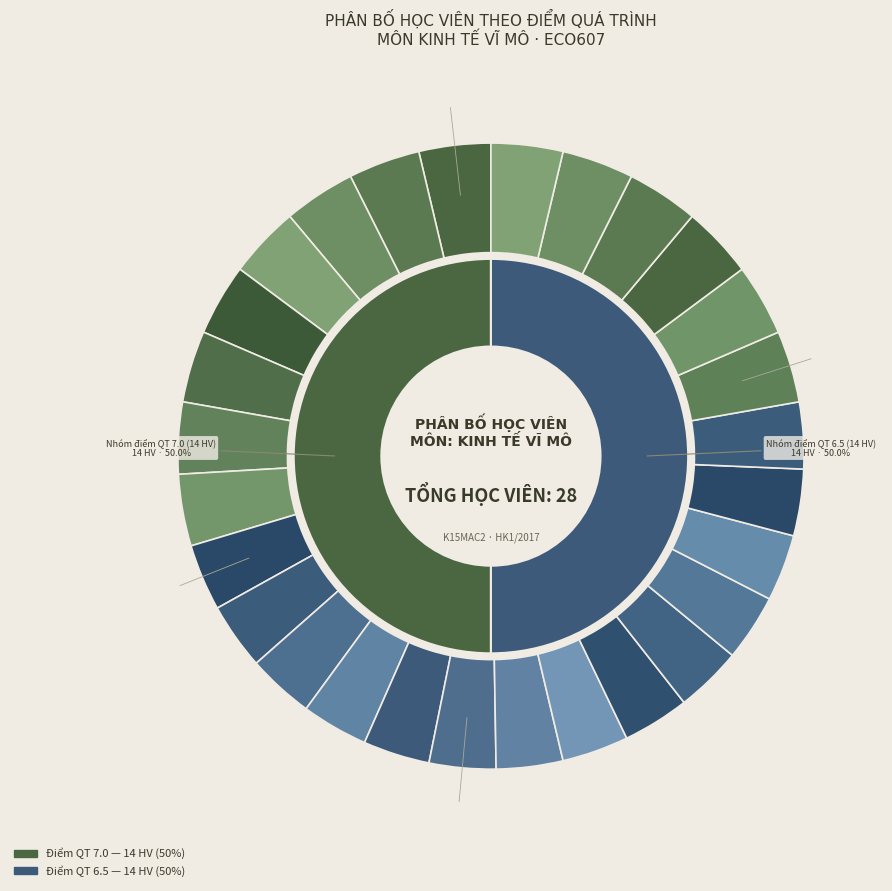

To the nearest percent, what portion does Nguyễn Văn Việt represent?

4%